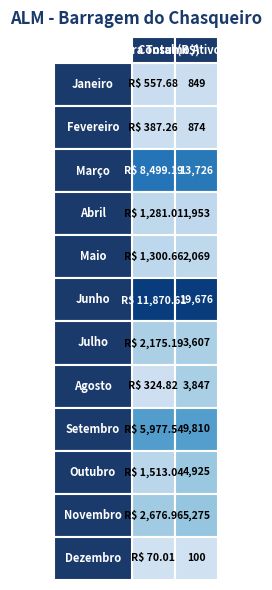

True or false: Fevereiro has a value of 387.3 at Janeiro.

True